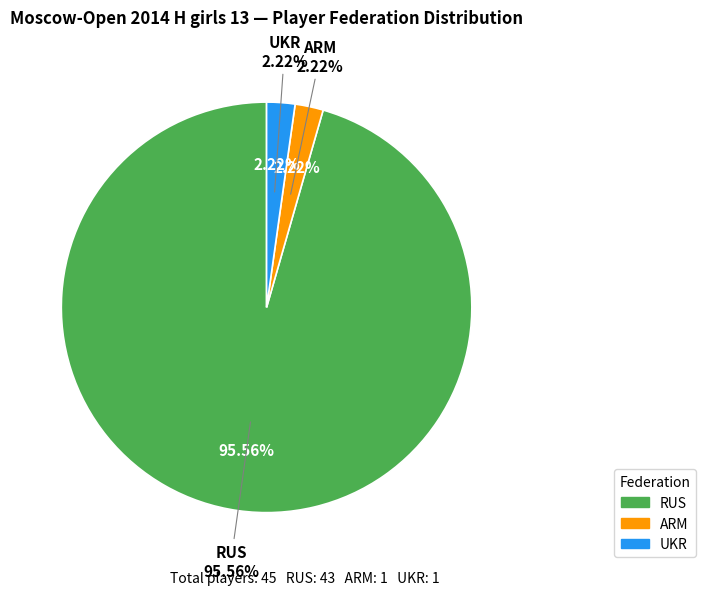

To the nearest percent, what is the difference between the largest and smallest slice percentages?

93%